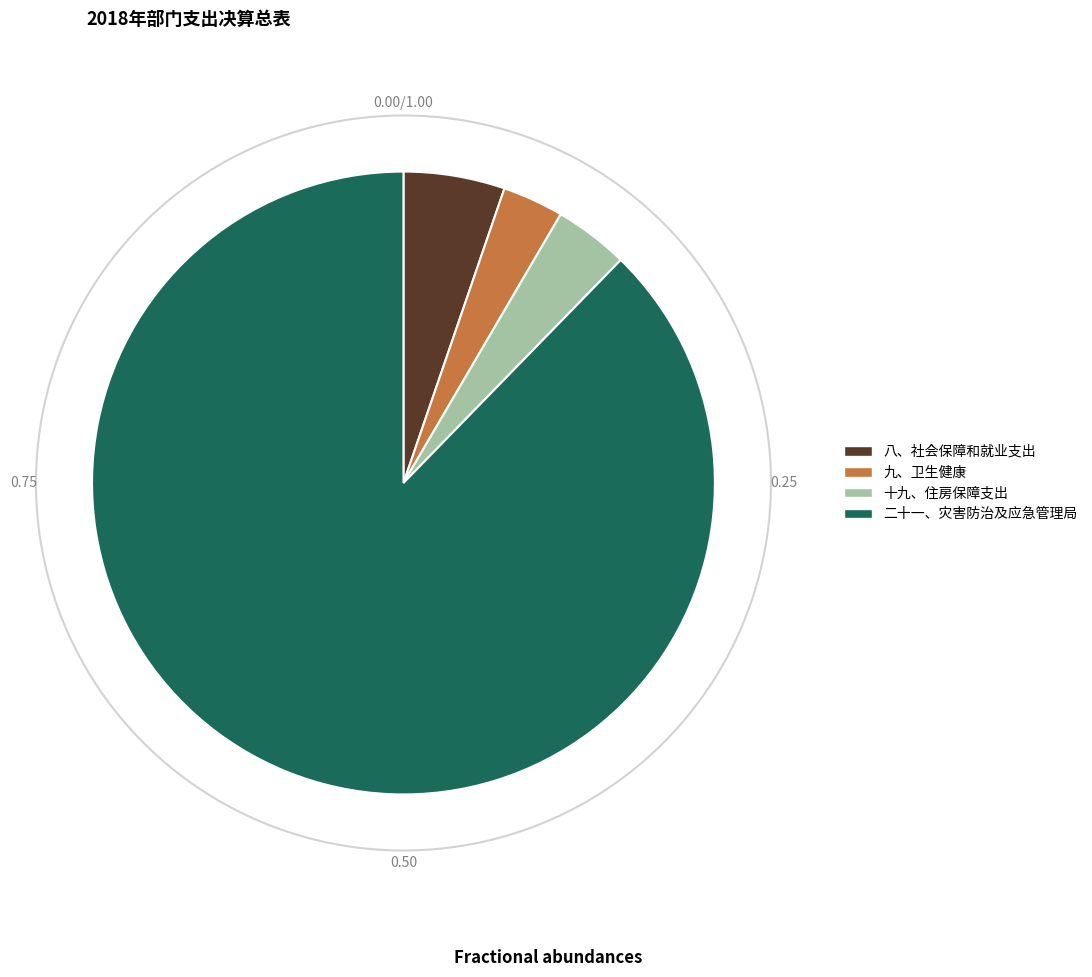

To the nearest percent, what is the average slice percentage?

25%